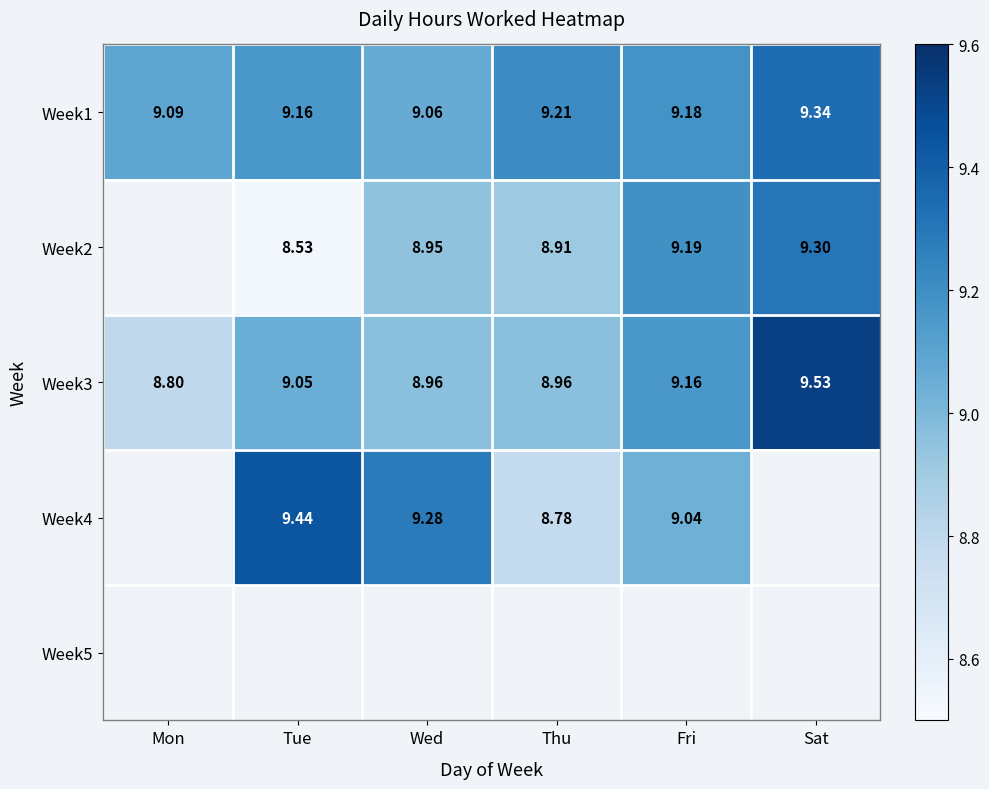

Rank the categories by Week1 value from highest to lowest.

Sat, Thu, Fri, Tue, Mon, Wed